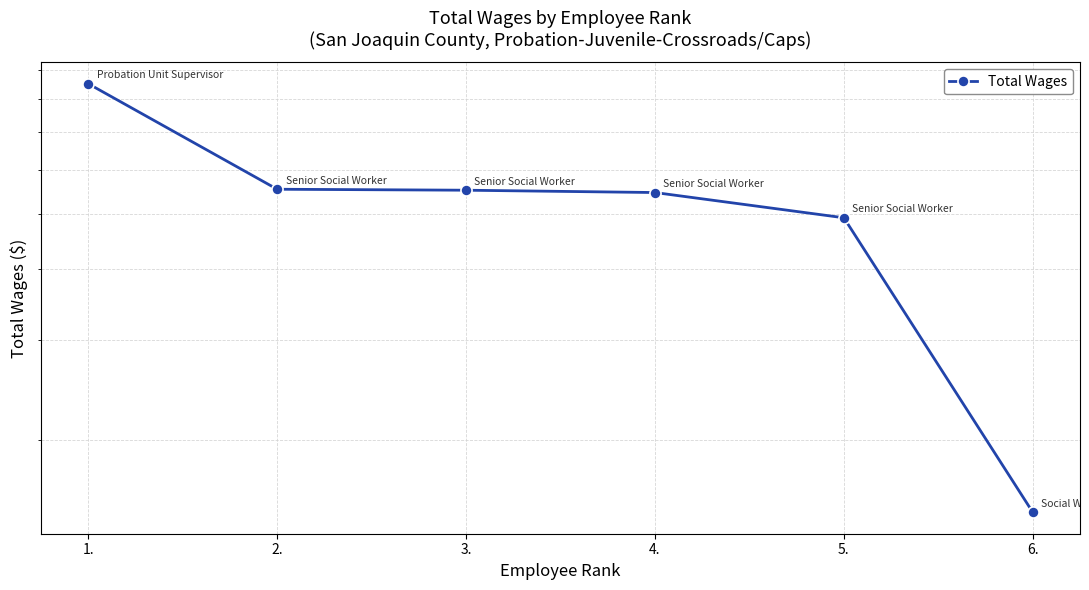

Which category has the highest value across all series?

1.